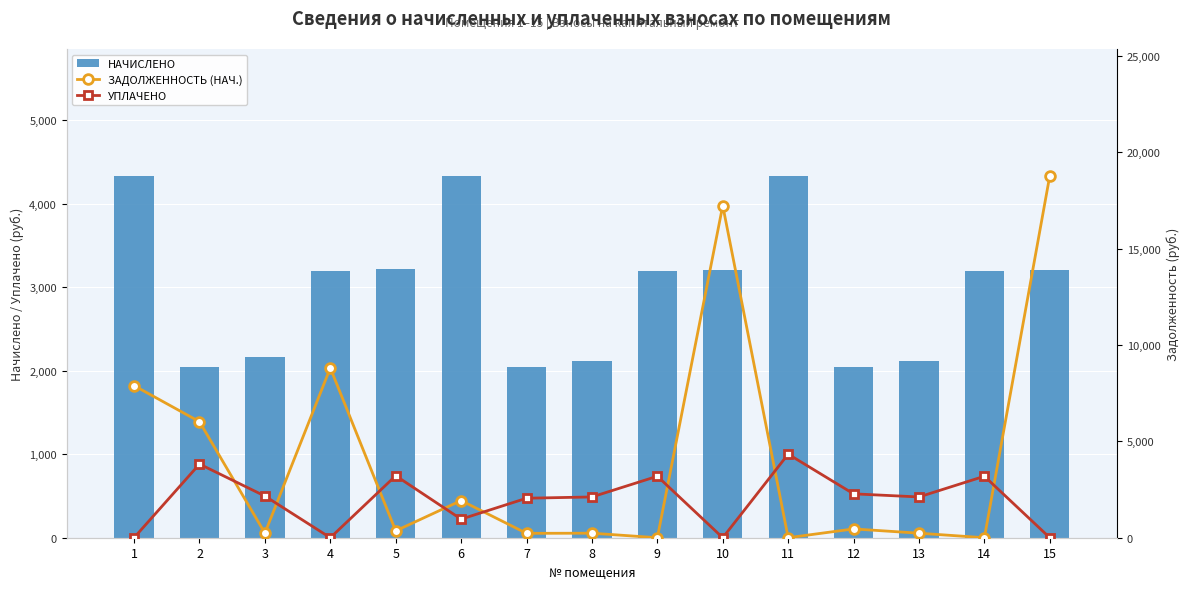

Between 5 and 10, which is larger?

5